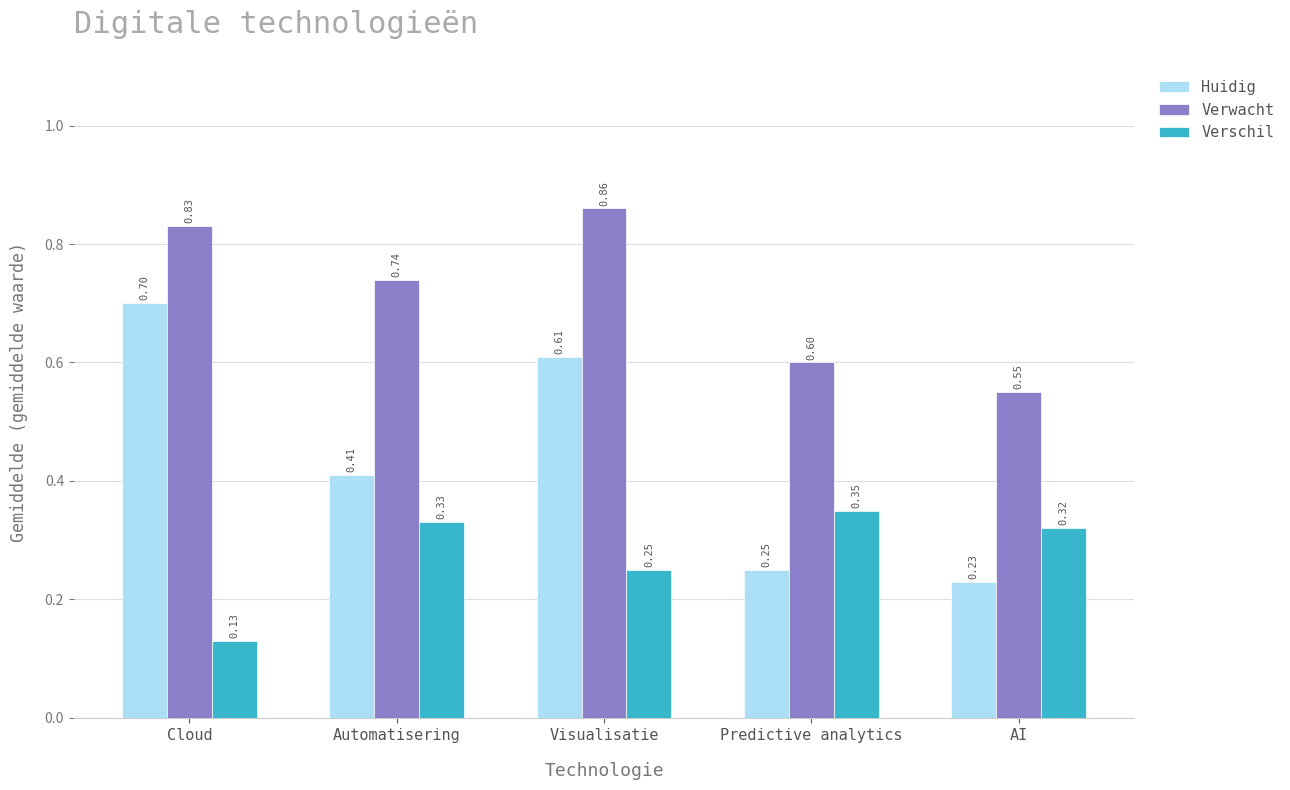

At which label is Verwacht closest to 0?

AI